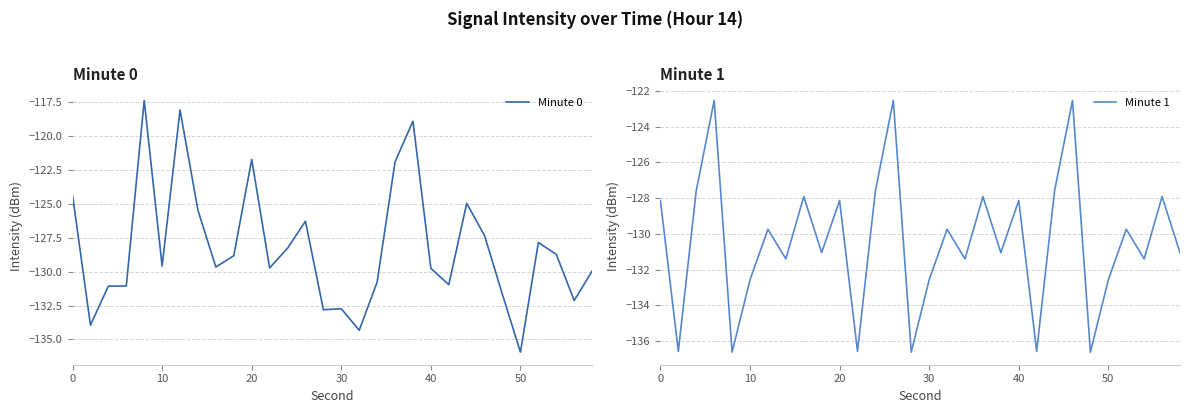

True or false: Minute 0 has more than 0 interior local peaks.

True